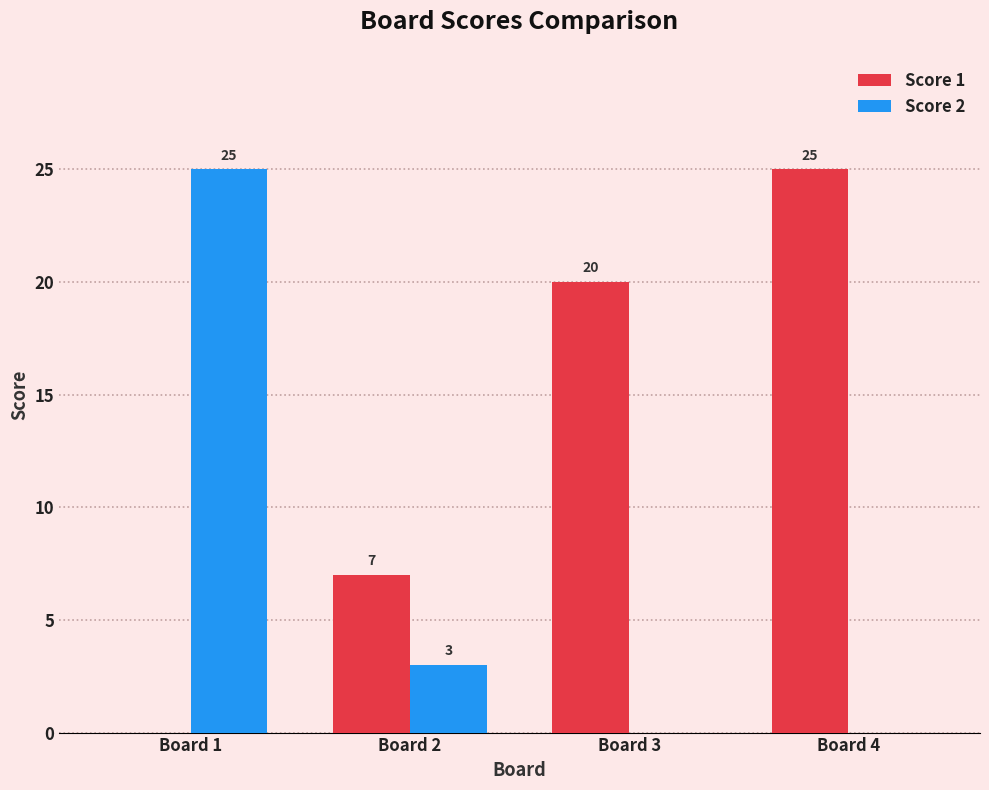

Reading right to left, list all the values displayed in this chart.

Score 1: Board 4=25	Board 3=20	Board 2=7	Board 1=0
Score 2: Board 4=0	Board 3=0	Board 2=3	Board 1=25